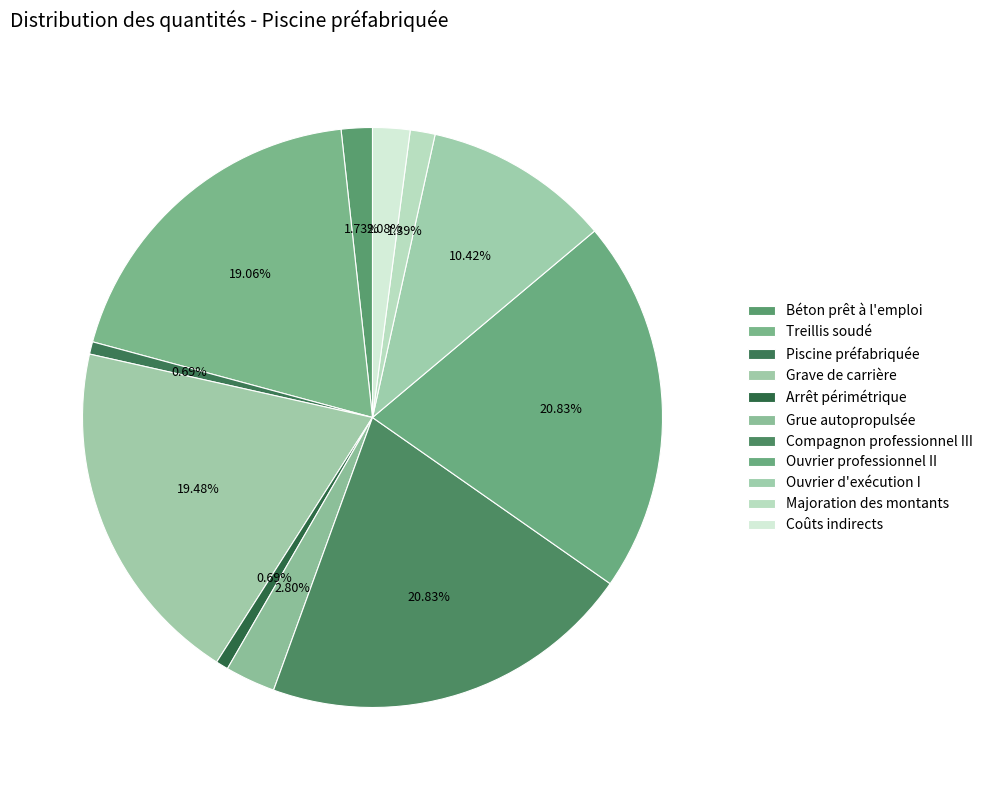

How many segments does this pie chart have?

11